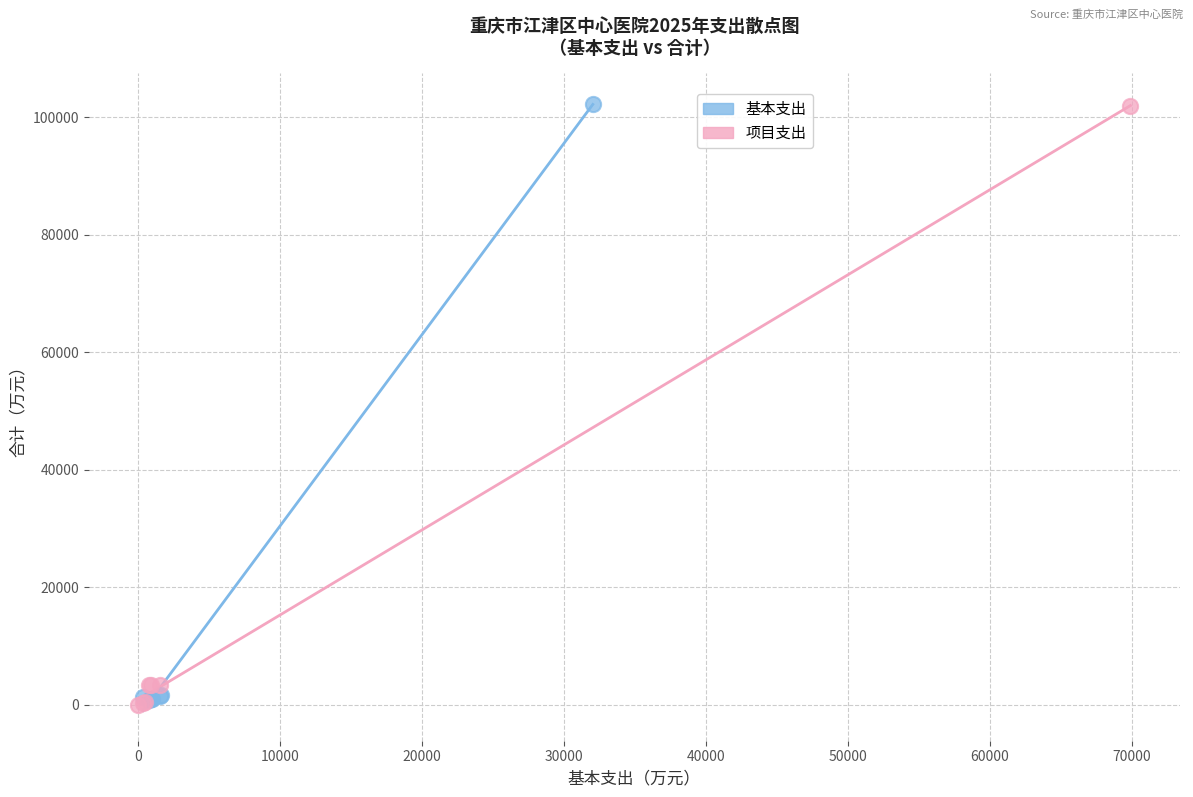

What are all the series names shown in the legend?

基本支出, 项目支出